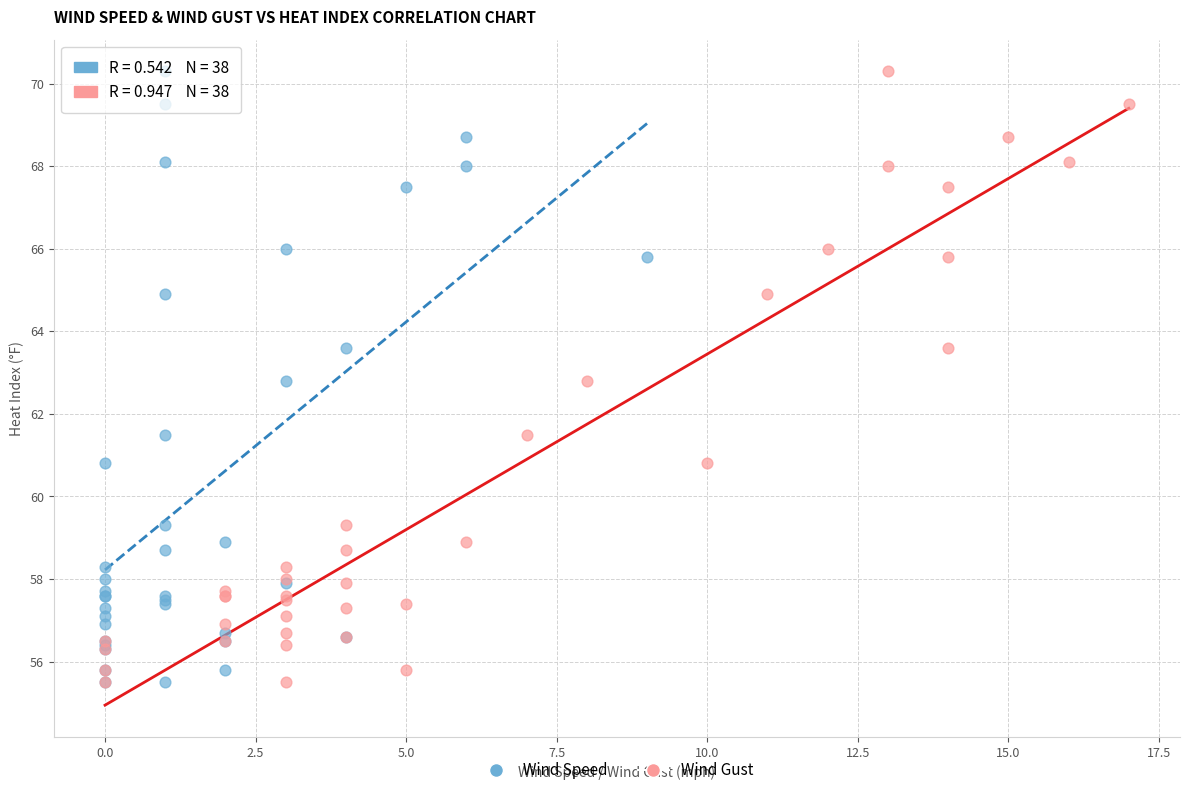

What are all the series names shown in the legend?

Wind Speed, Wind Gust